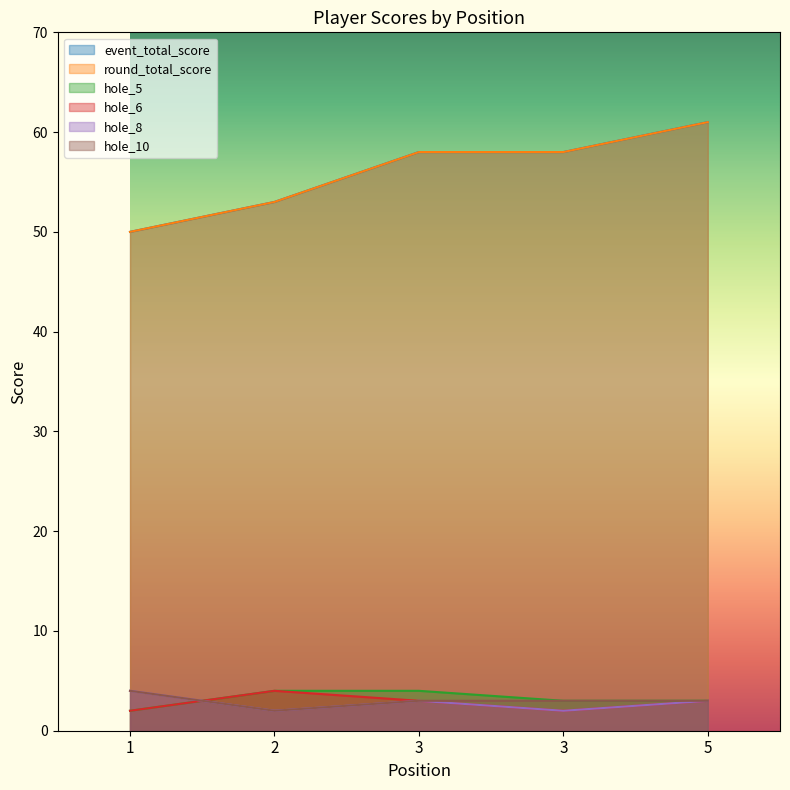

True or false: round_total_score and hole_5 cross at least once.

False